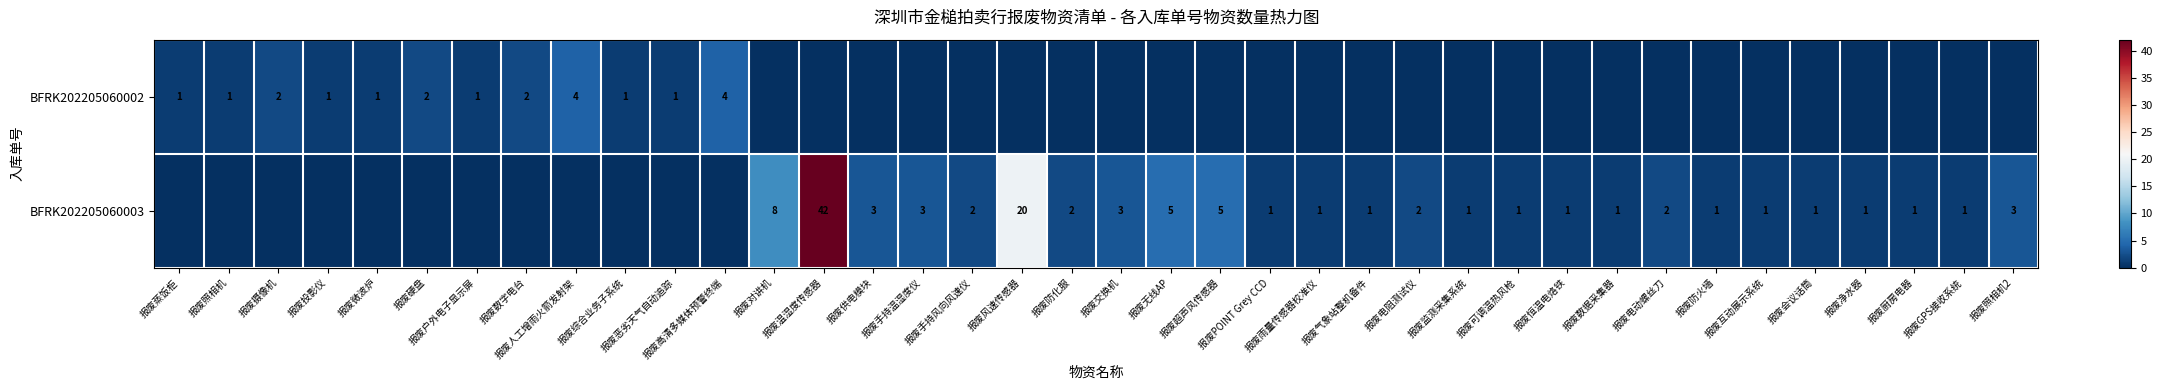

What value does the BFRK202205060002 series have at 报废户外电子显示屏?

1